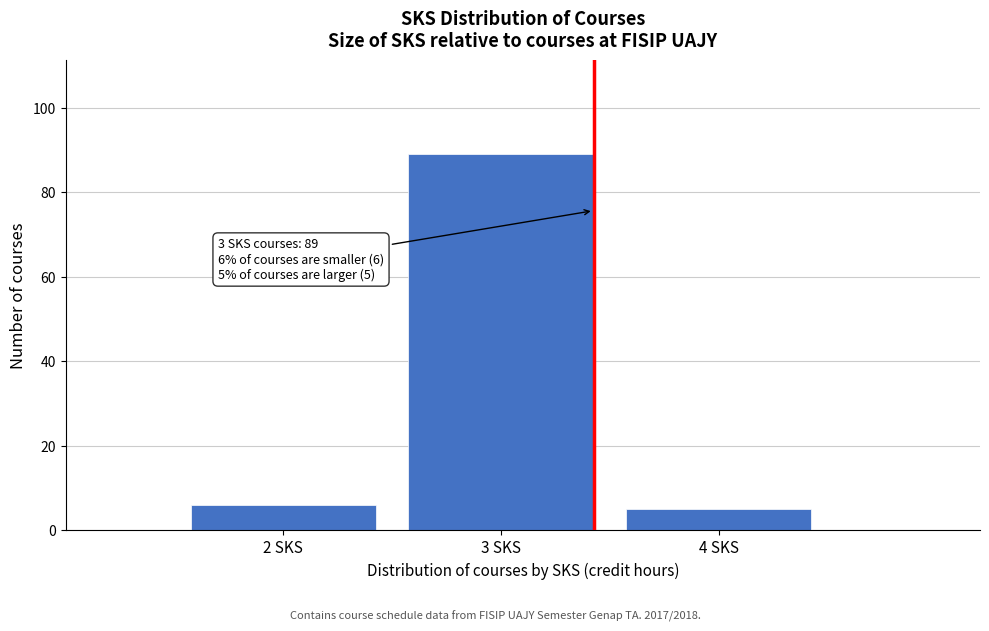

Reading left to right, what are all the values shown in this chart?

2 SKS=6	3 SKS=89	4 SKS=5